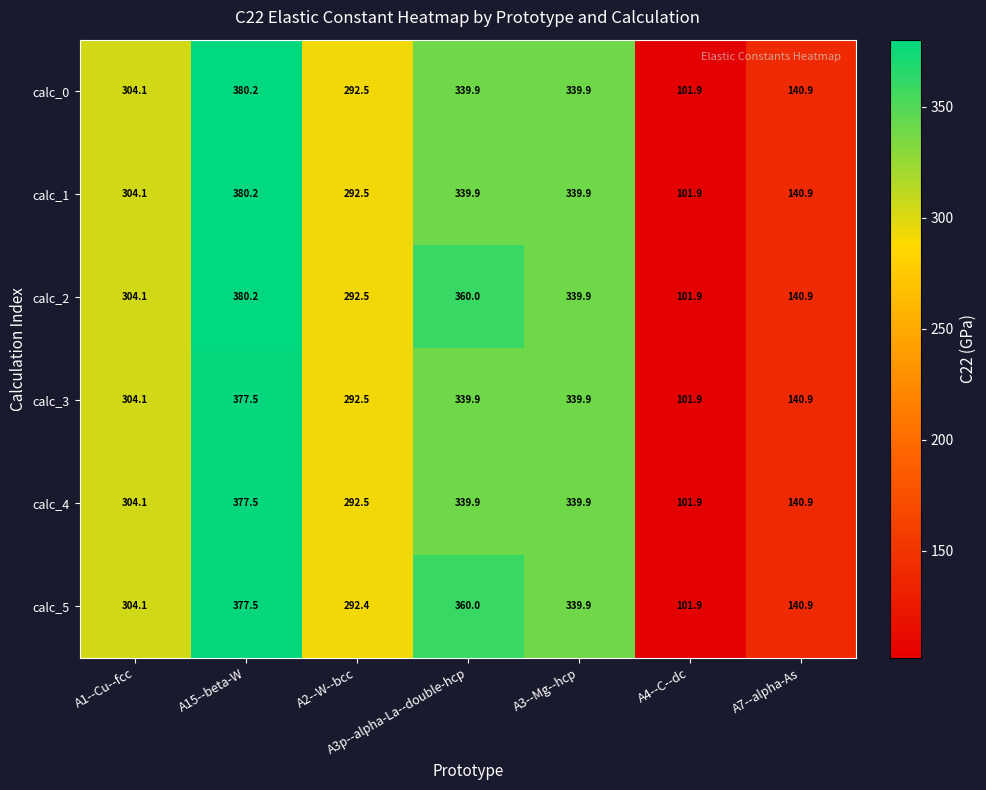

What is the maximum value for calc_0?

380.2